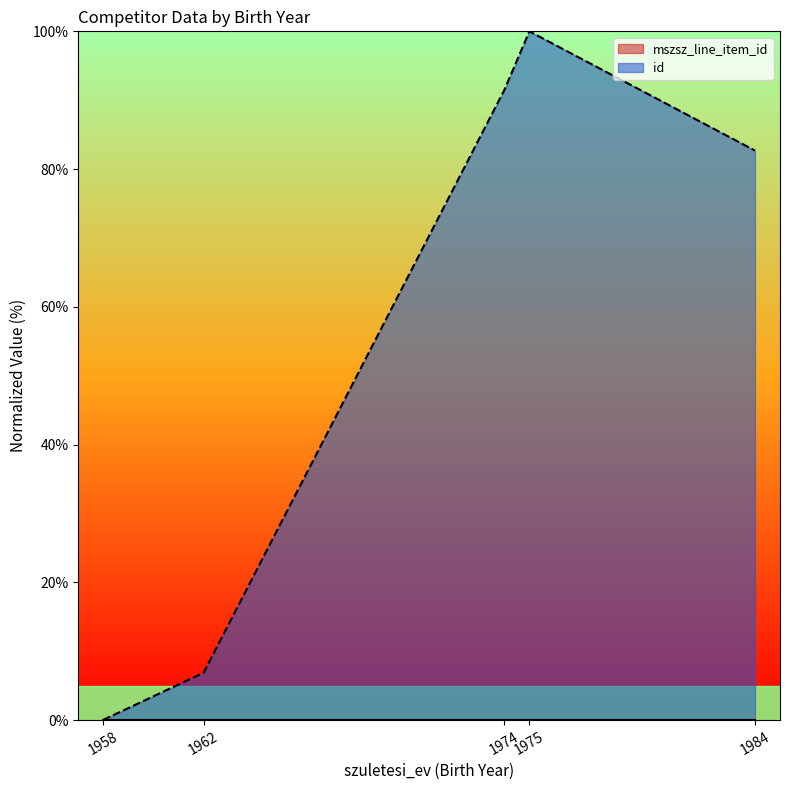

What is the sum of the values at 1974 and 1962?

98.4